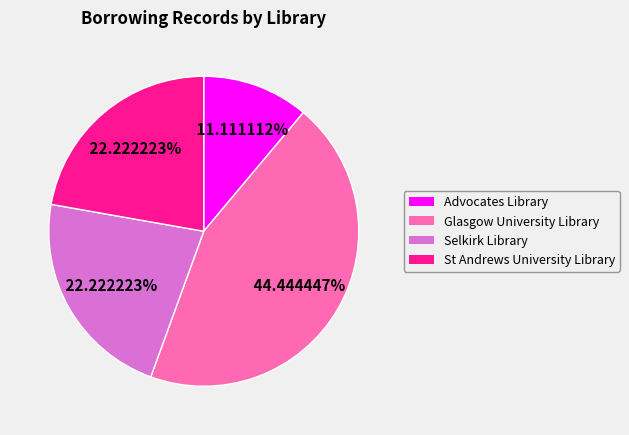

Count the number of slices in the pie.

4